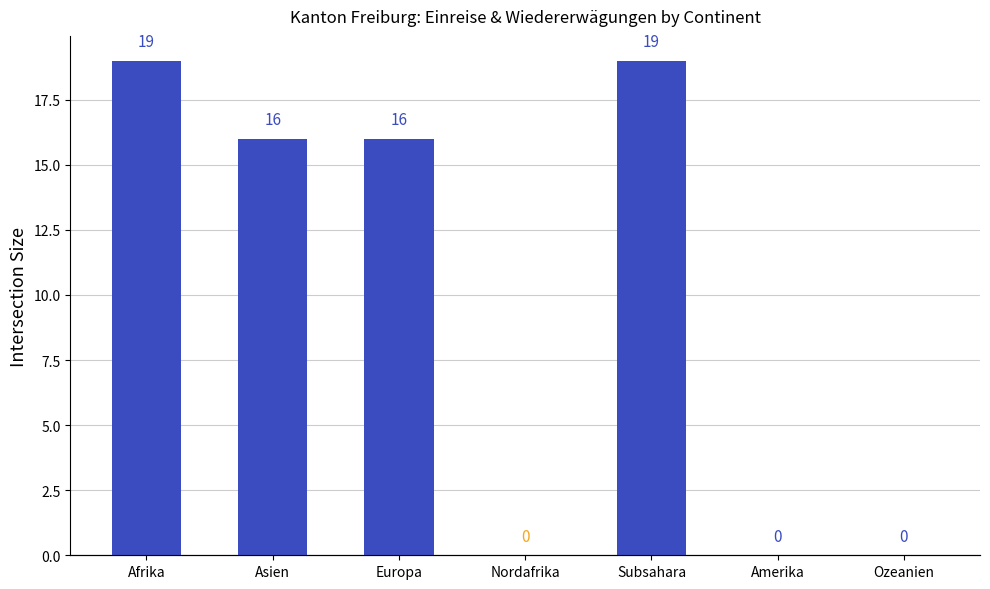

Does the chart contain stacked bars?

No